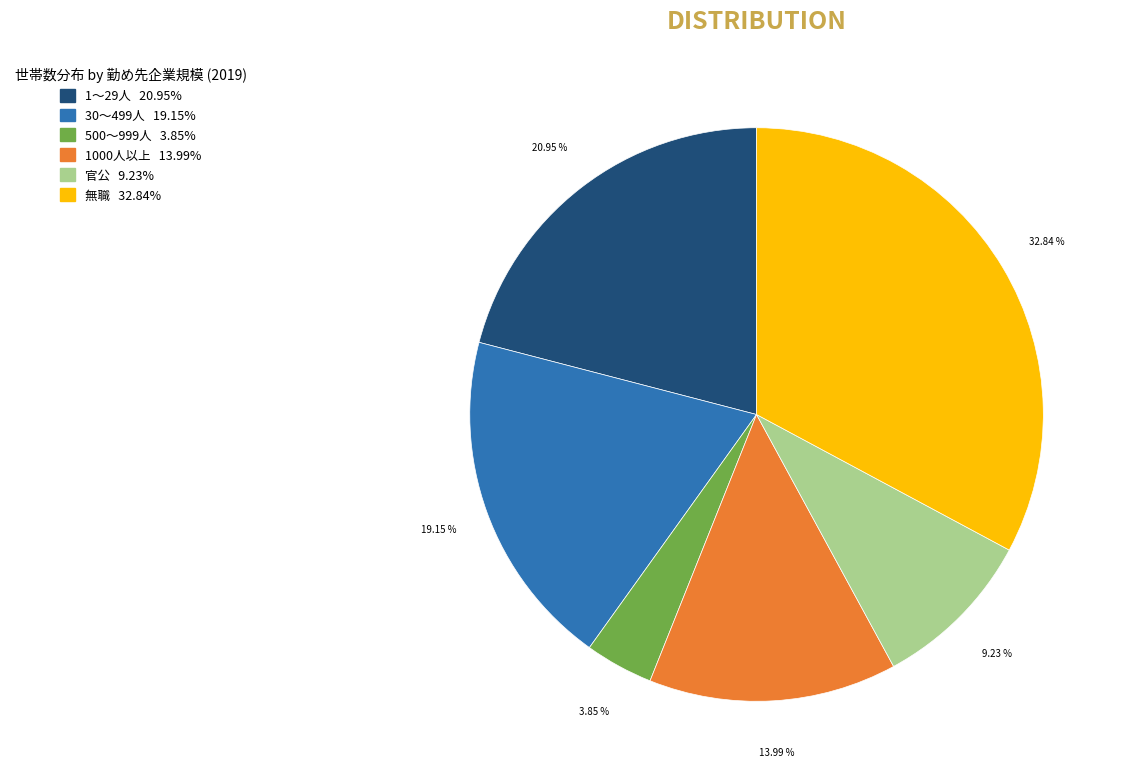

How many slices are in this pie chart?

6